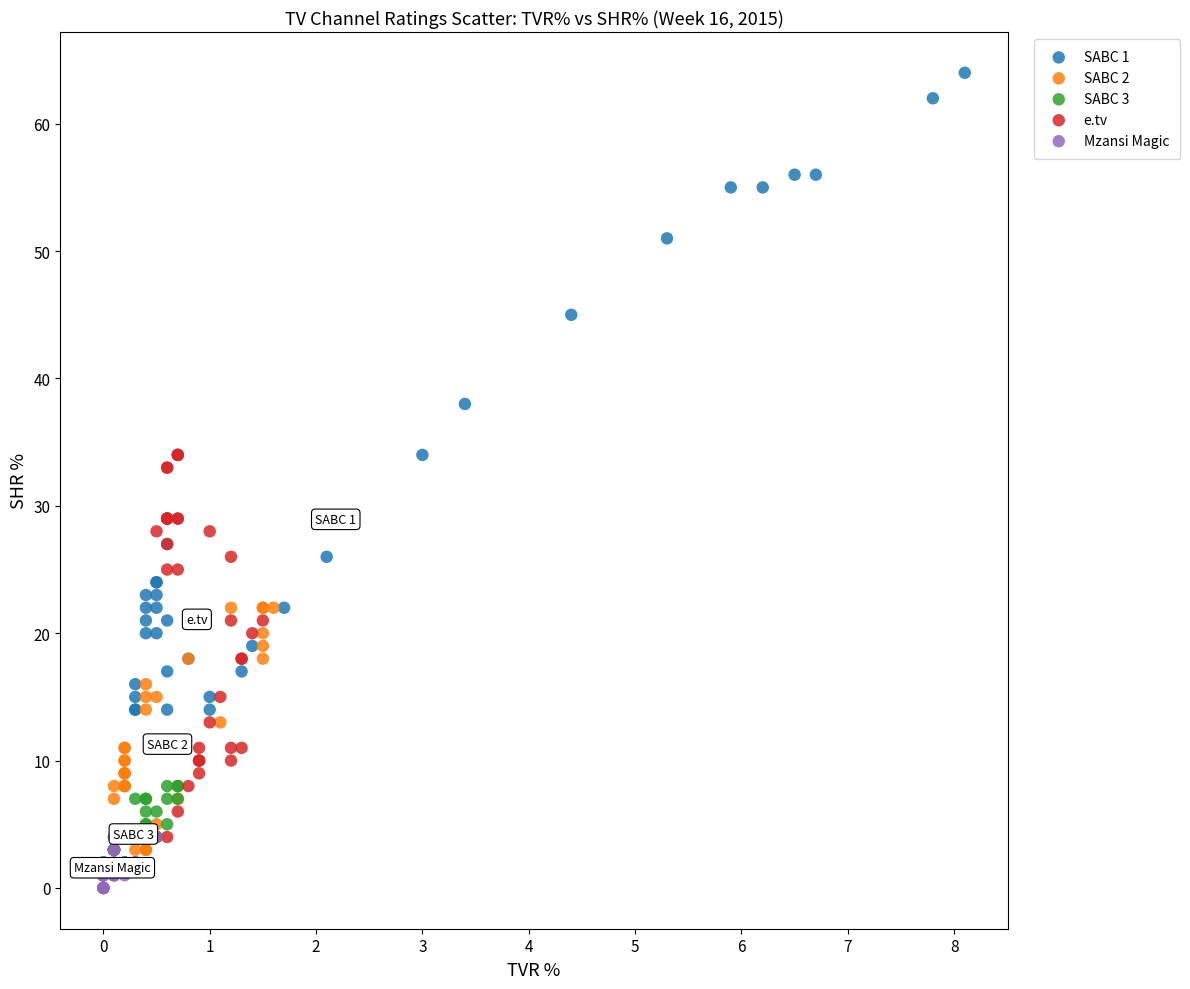

Which series reaches the maximum Y coordinate?

SABC 1